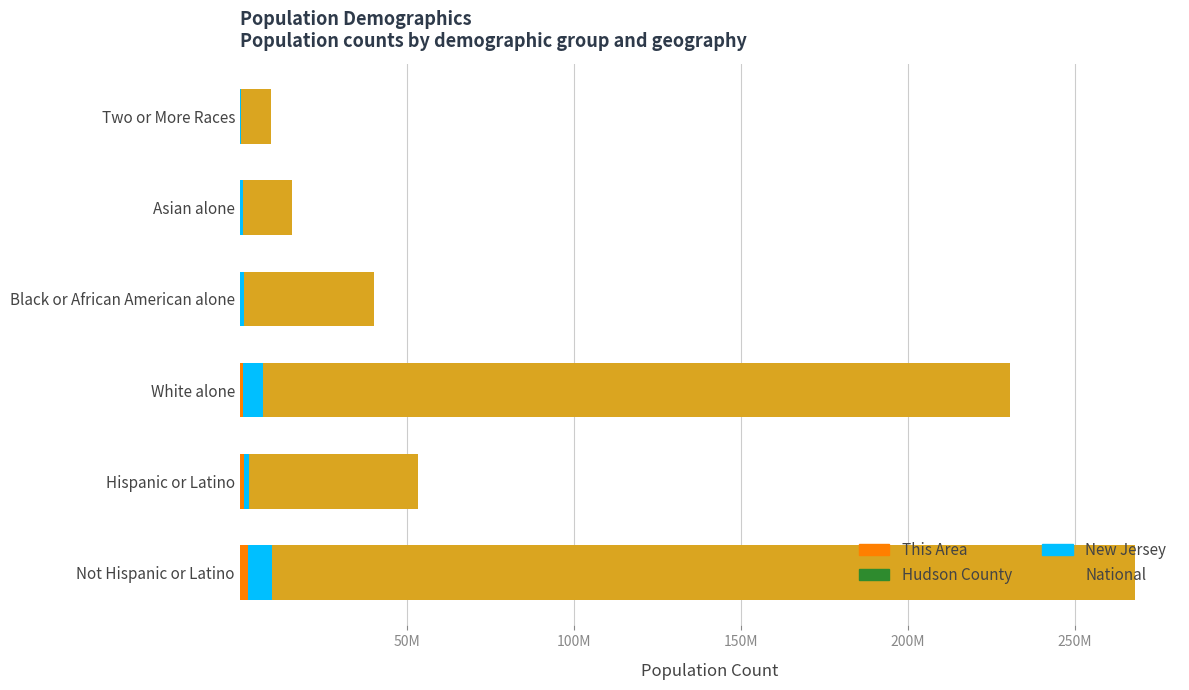

What is the value of the New Jersey bar at the 3rd from the left?

6029248